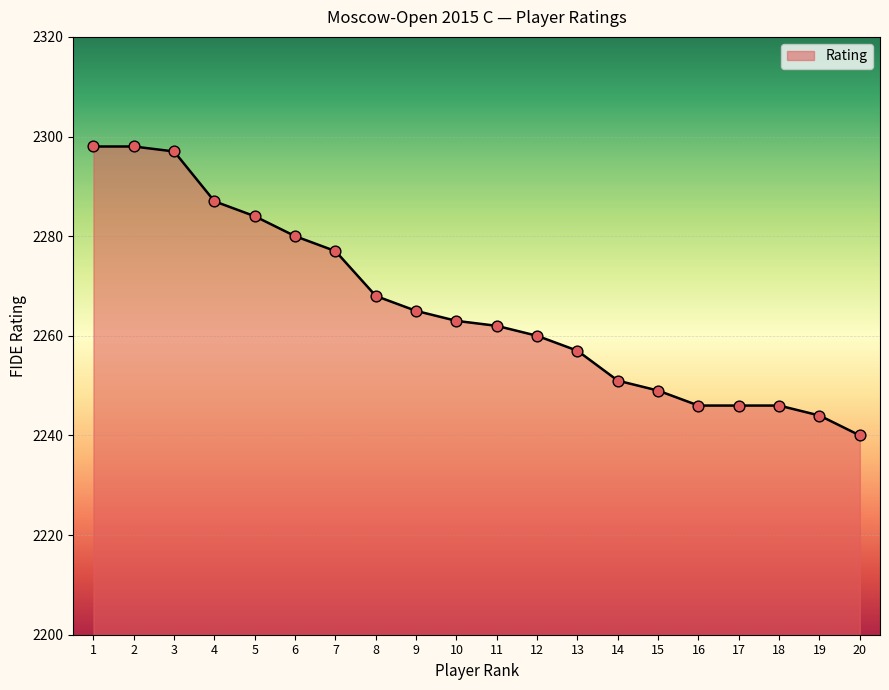

What is the change in value from 6 to 12?

-20